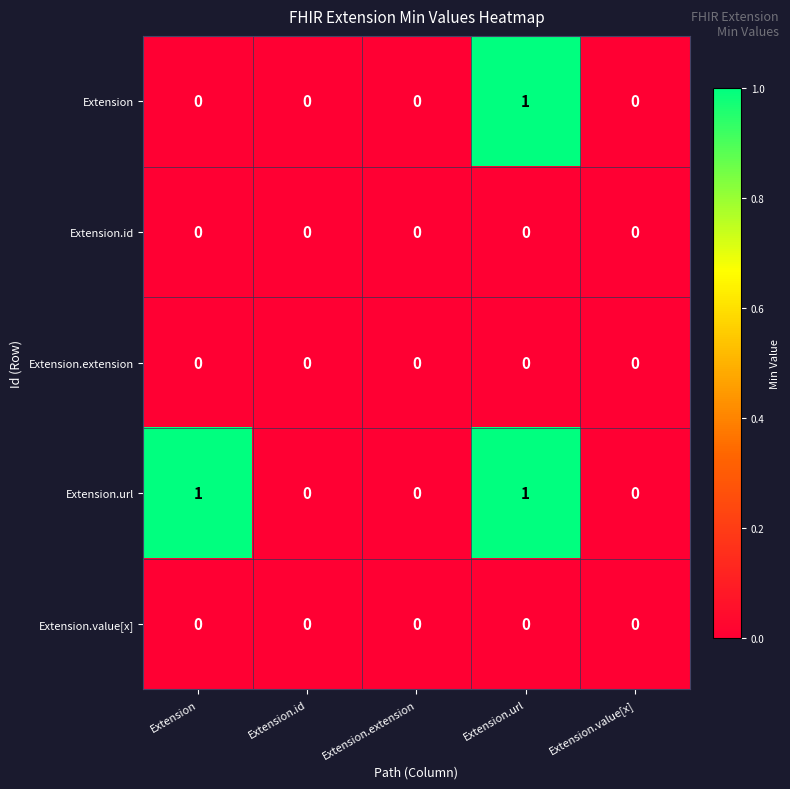

Count the Extension values in the range 0 to 1.

5